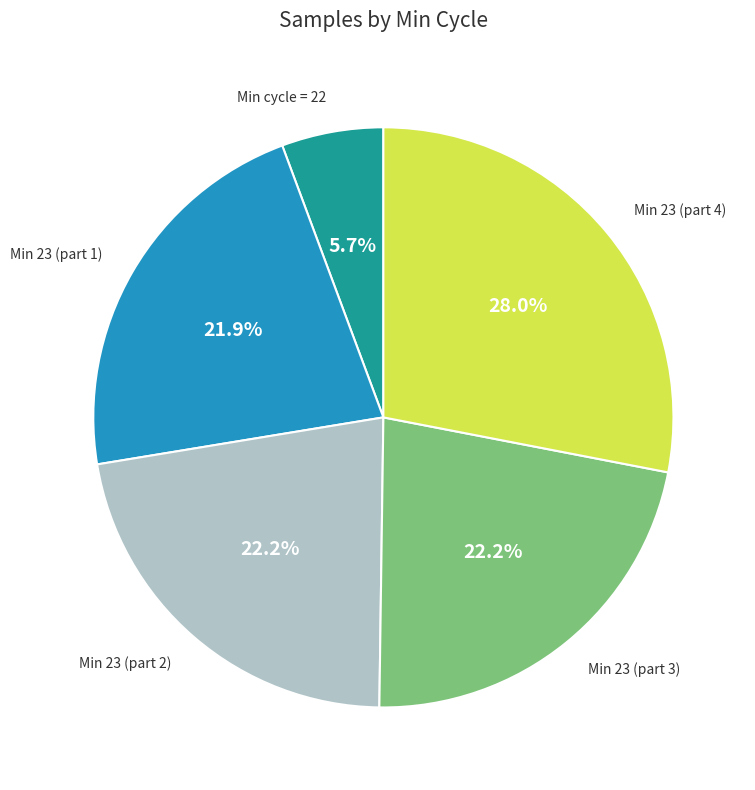

What percentage do Min 23 (part 4) and Min 23 (part 2) together represent?

50.2%